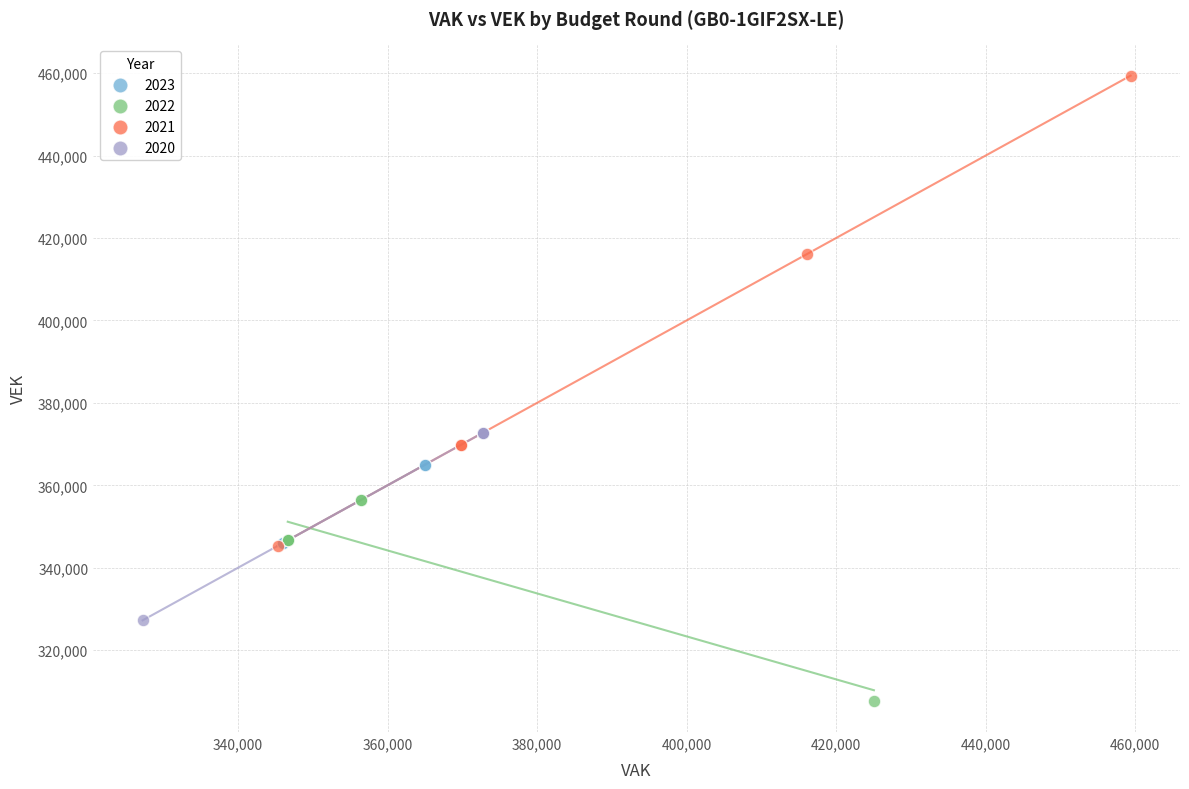

Which series reaches the minimum Y coordinate?

2022